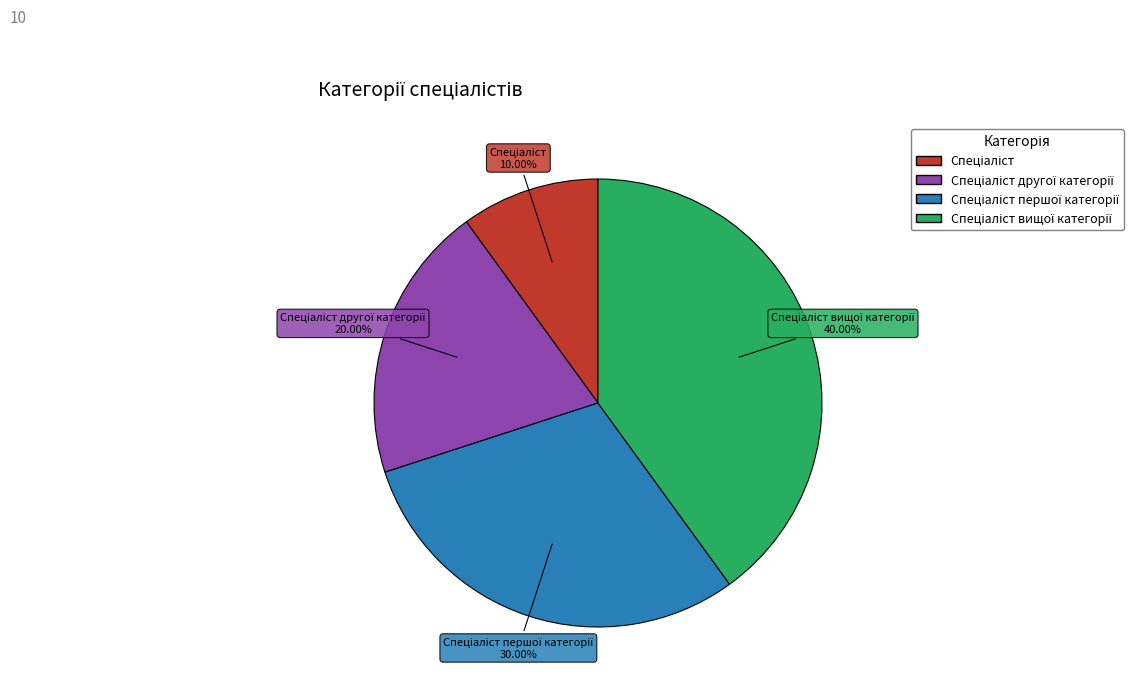

Is there a majority slice in this chart?

No